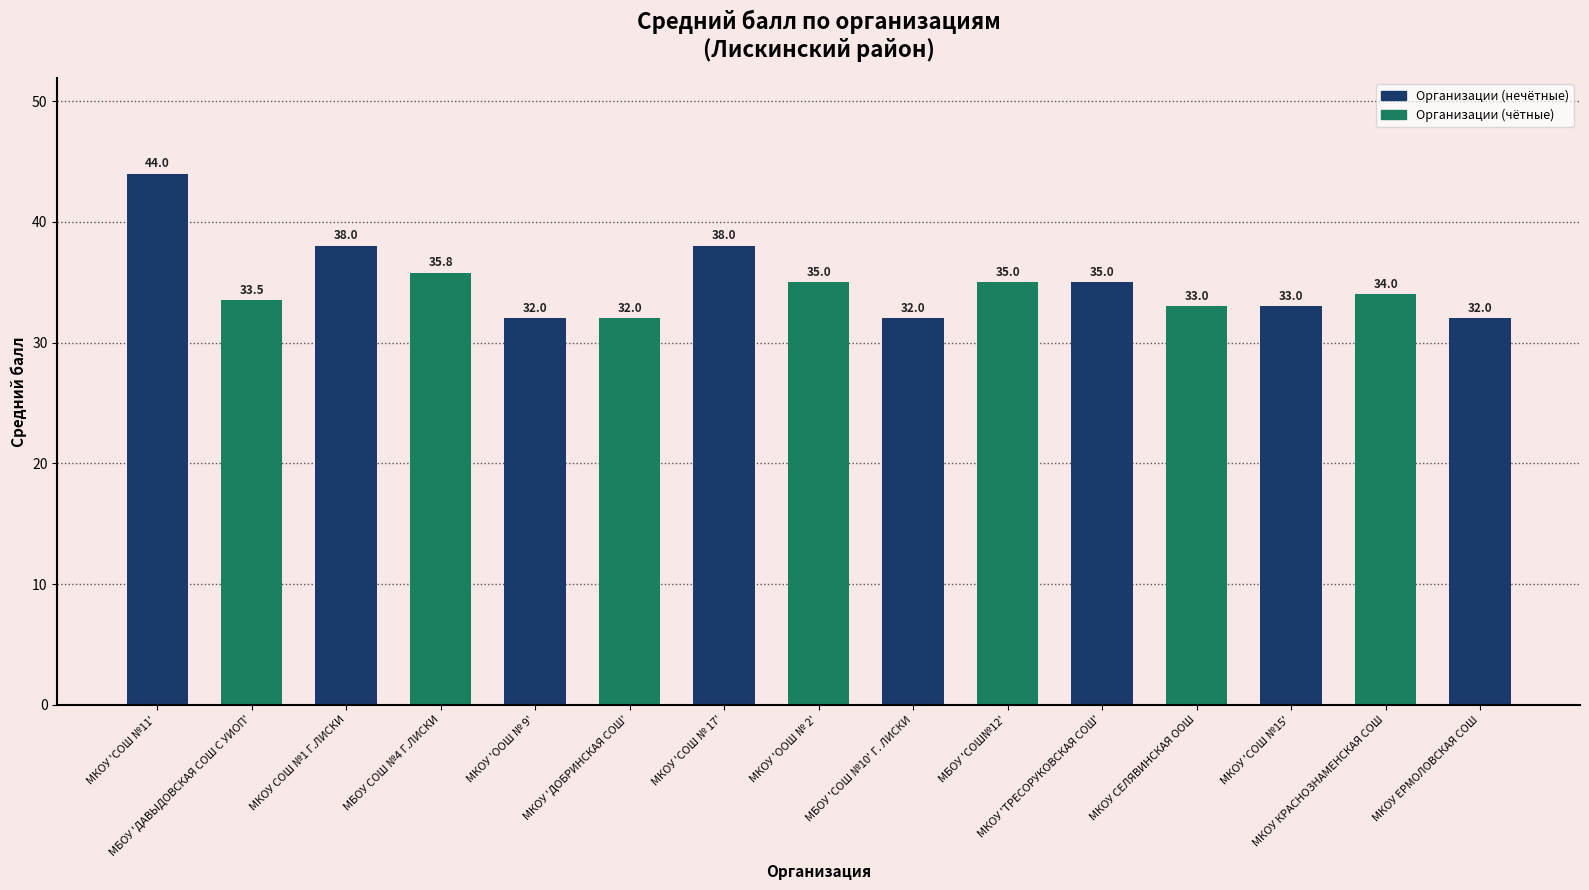

The chart shows a value of 35.0 at МКОУ 'ТРЕСОРУКОВСКАЯ СОШ'. True or false?

True